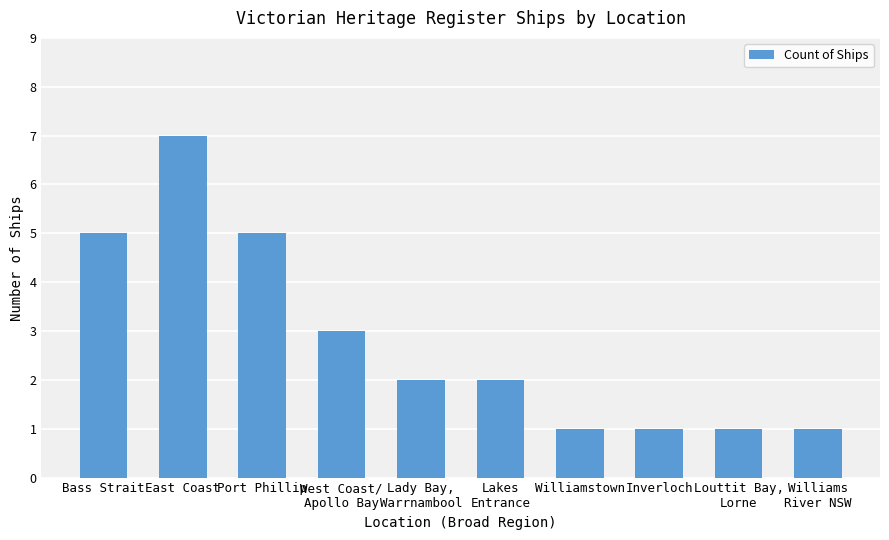

Reading left to right, transcribe all the data shown in this chart.

Bass Strait=5	East Coast=7	Port Phillip=5	West Coast/
Apollo Bay=3	Lady Bay,
Warrnambool=2	Lakes
Entrance=2	Williamstown=1	Inverloch=1	Louttit Bay,
Lorne=1	Williams
River NSW=1